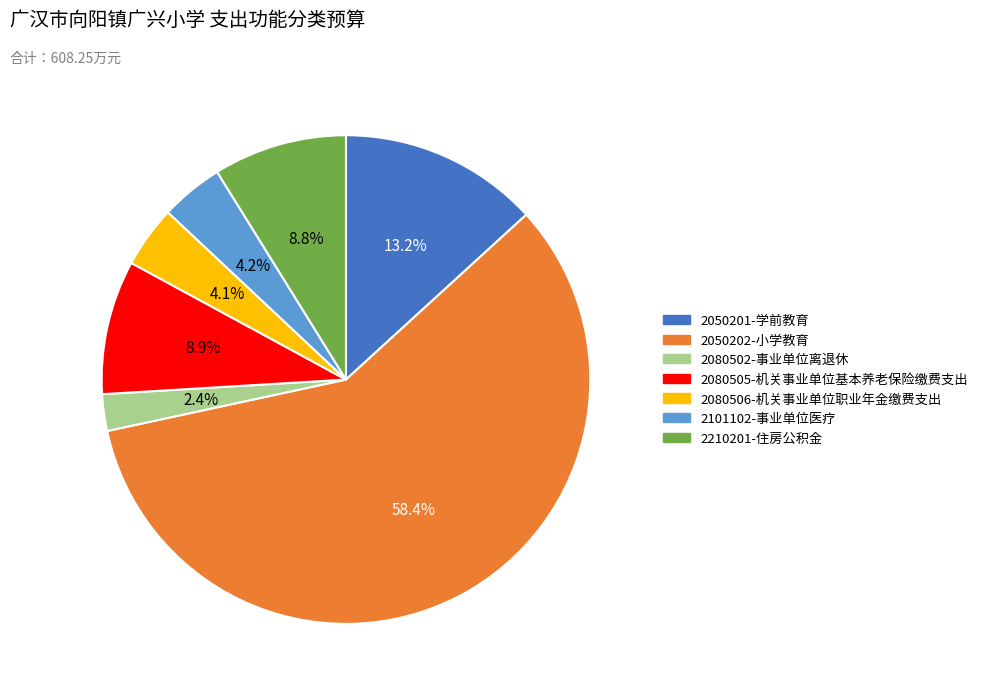

Is it true that 2080506-机关事业单位职业年金缴费支出 is 4% of the pie?

True